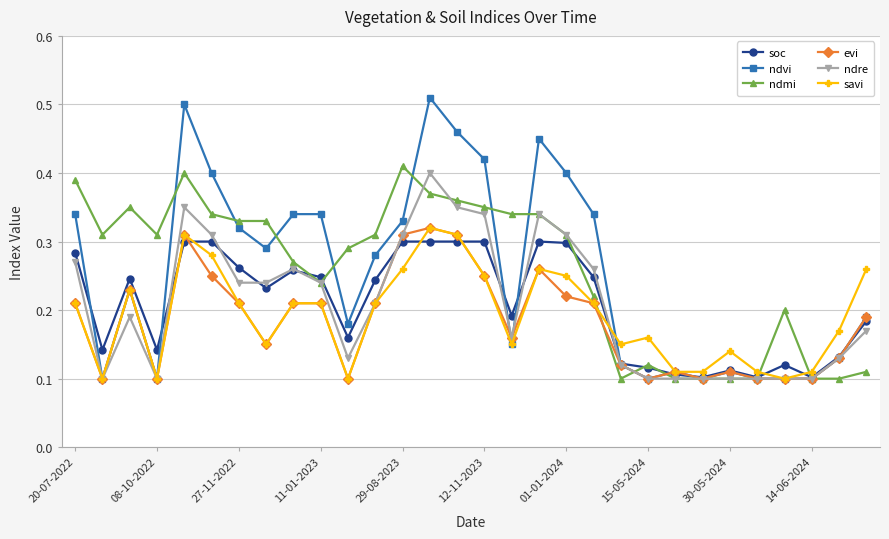

Count the ndvi values in the range 0 to 1.

30